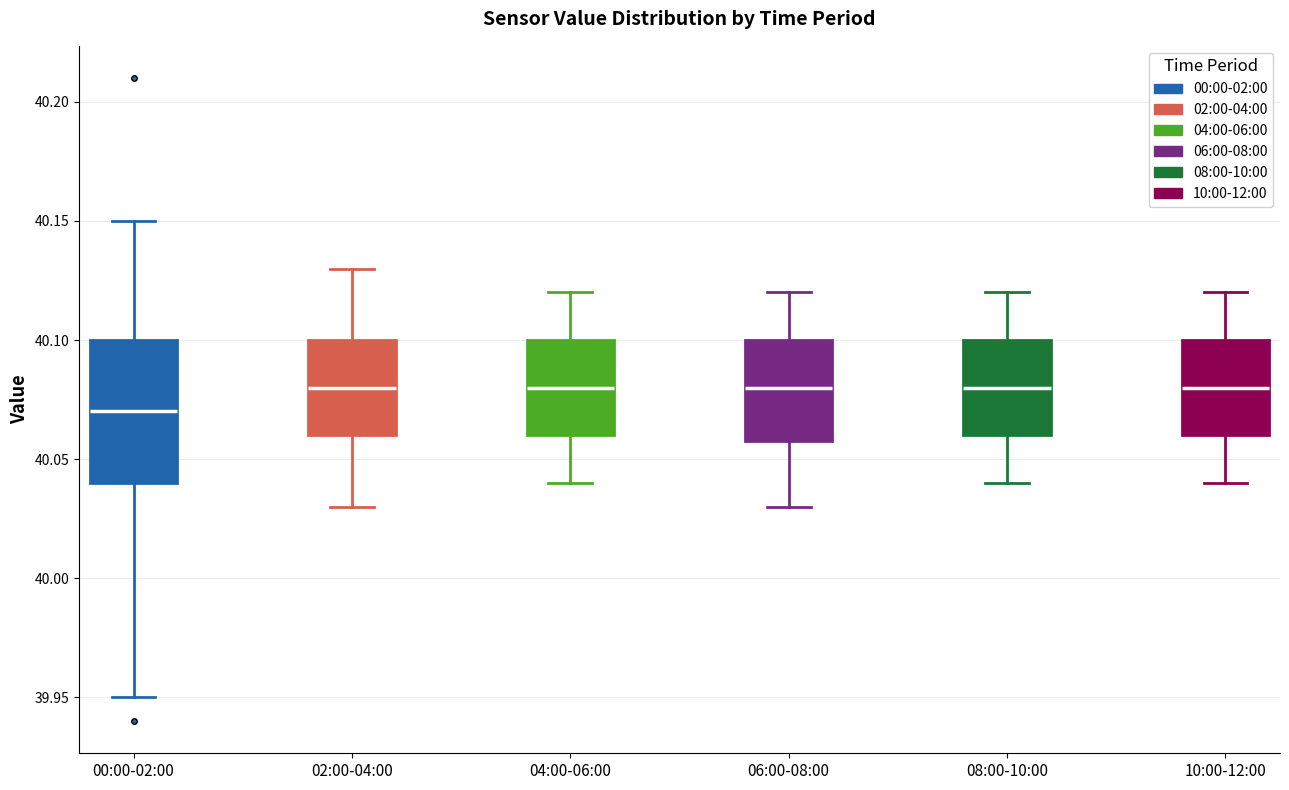

Reading left to right, transcribe this box plot: for each box, give where its median line is, the range the box spans, and where its two whiskers end, as read against the y-axis. The values are not printed on the chart, so give them approximately, as read against the axis.

00:00-02:00: median 40.07, box 40.04 to 40.10, whiskers 39.95 to 40.15
02:00-04:00: median 40.08, box 40.06 to 40.10, whiskers 40.03 to 40.13
04:00-06:00: median 40.08, box 40.06 to 40.10, whiskers 40.04 to 40.12
06:00-08:00: median 40.08, box 40.06 to 40.10, whiskers 40.03 to 40.12
08:00-10:00: median 40.08, box 40.06 to 40.10, whiskers 40.04 to 40.12
10:00-12:00: median 40.08, box 40.06 to 40.10, whiskers 40.04 to 40.12